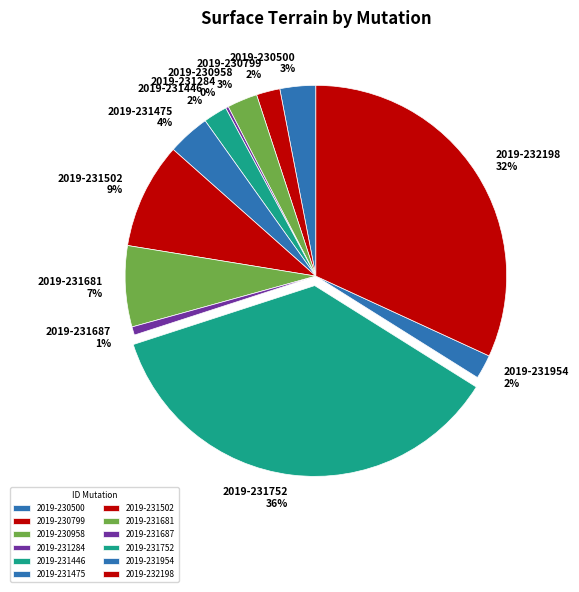

Between 2019-231681 7% and 2019-231475 4%, which is larger?

2019-231681 7%